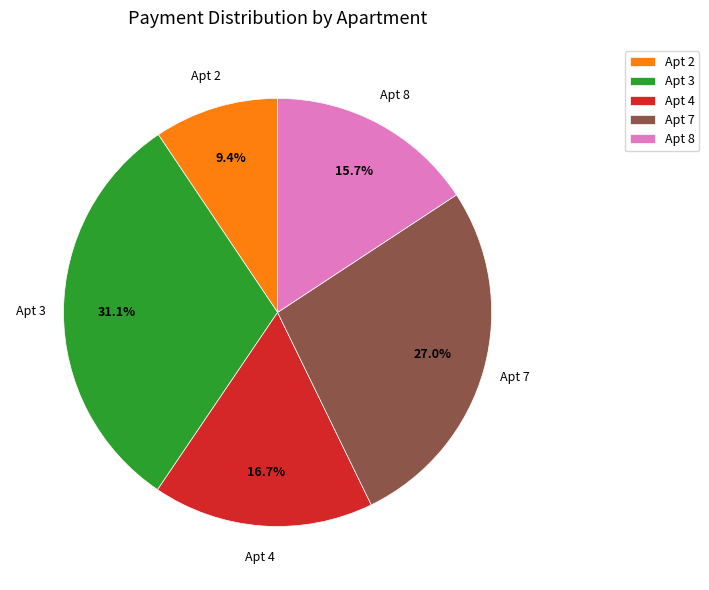

Which slice is the smallest?

Apt 2